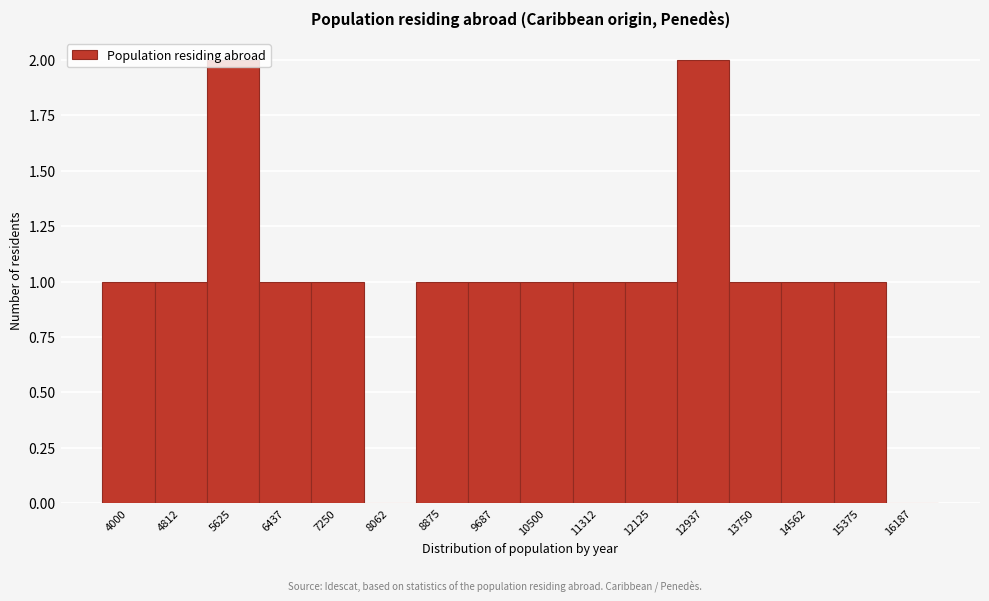

Is it true that the value at 13750 is 2?

False